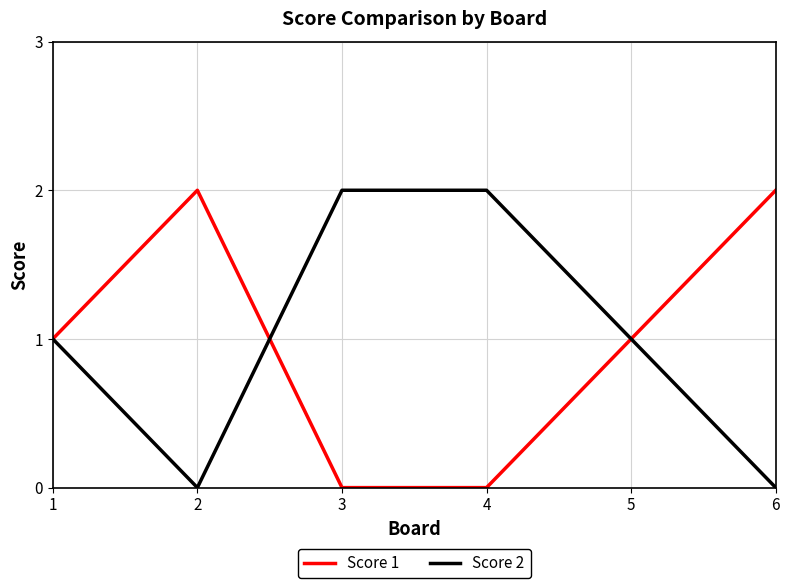

The Score 2 series shows 0 at 6. True or false?

True